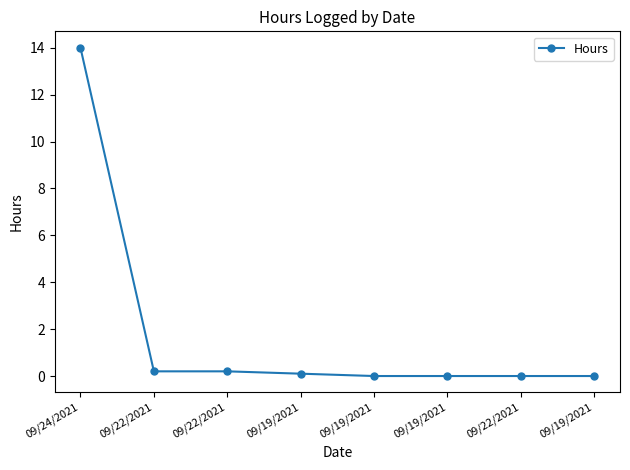

Count the number of categories in the chart.

8